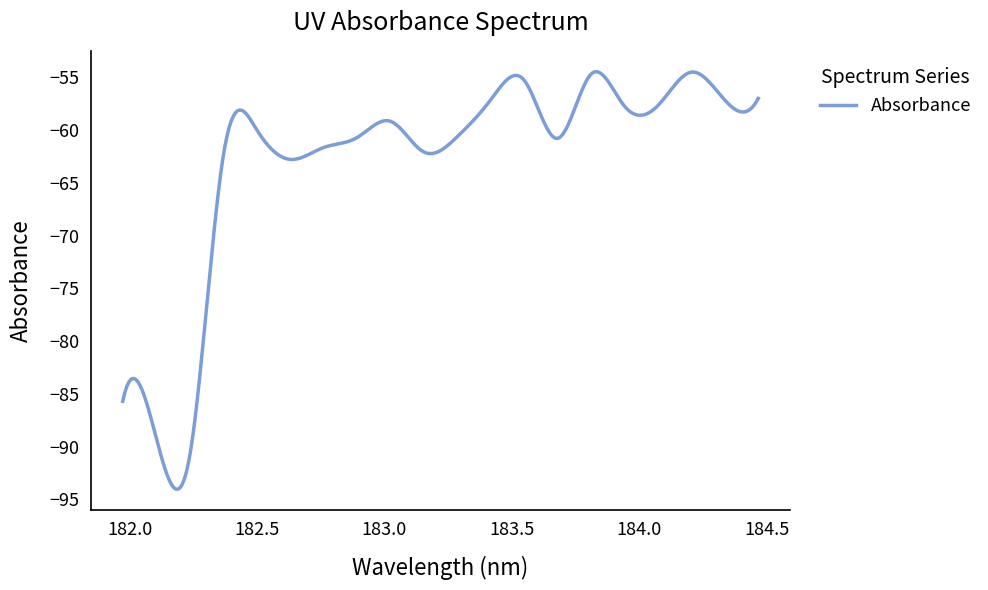

What is the difference between the maximum and minimum values?

39.6